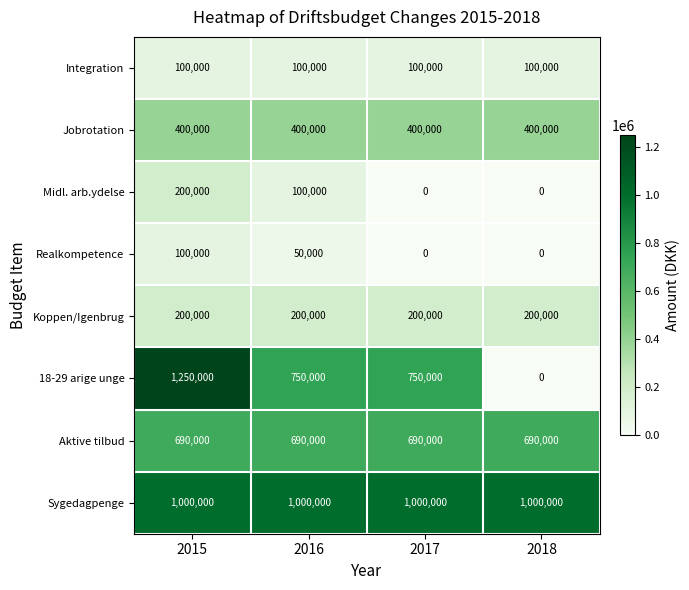

Count the number of categories in the chart.

4